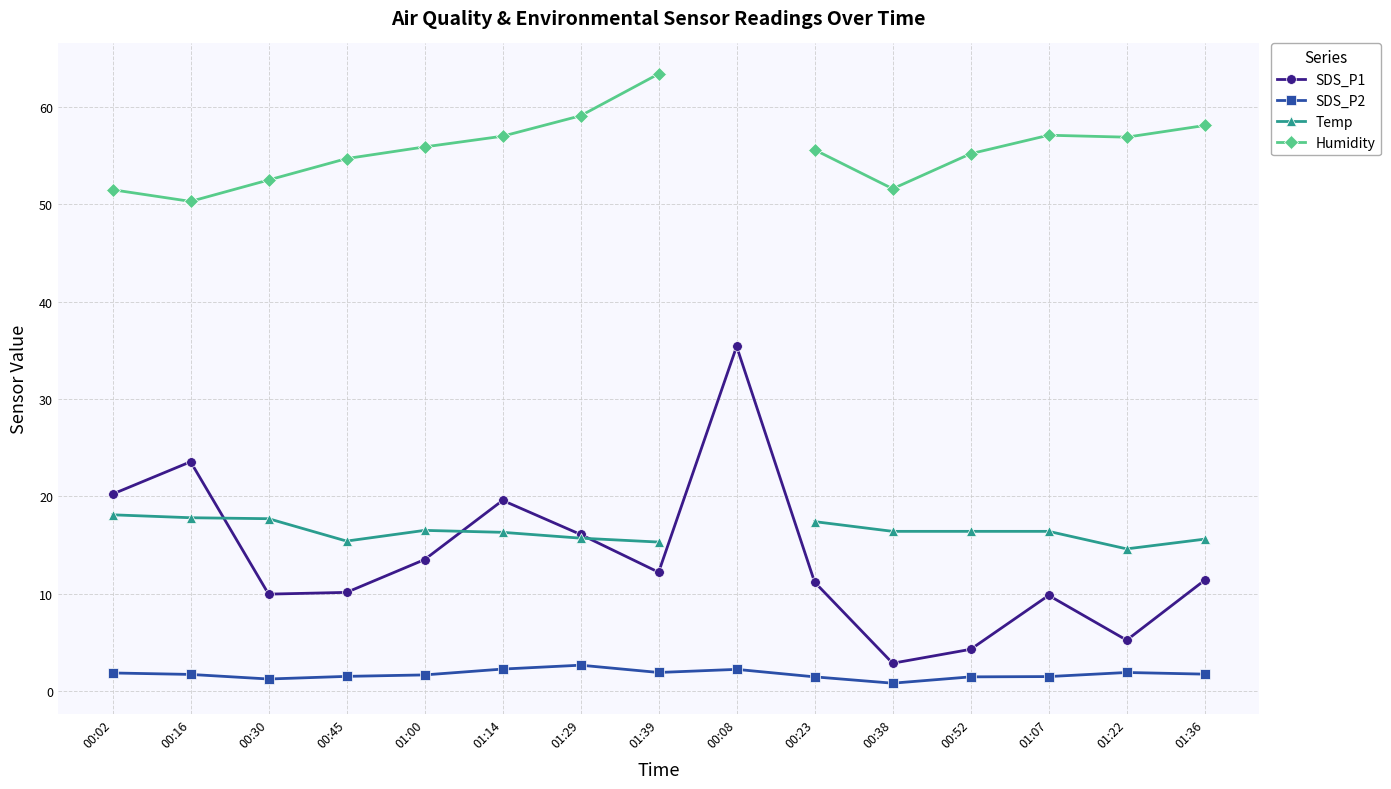

How many lines are shown in the chart?

4